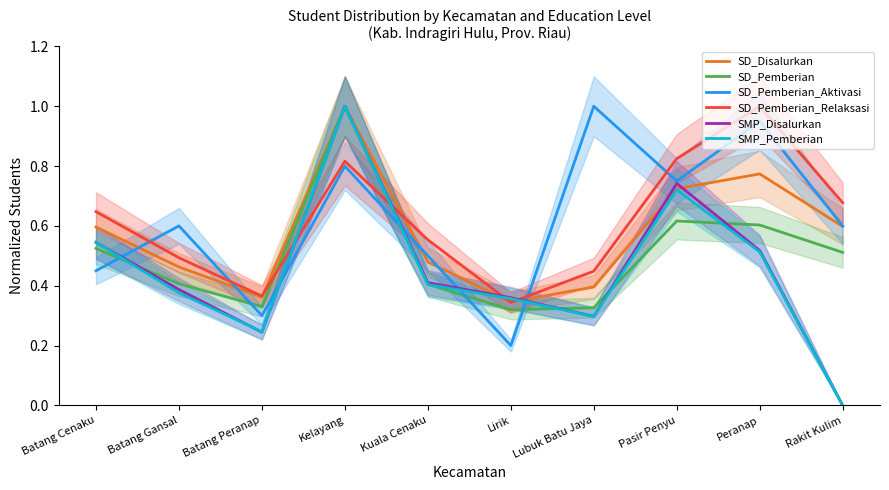

What is the greatest value displayed?

1.0